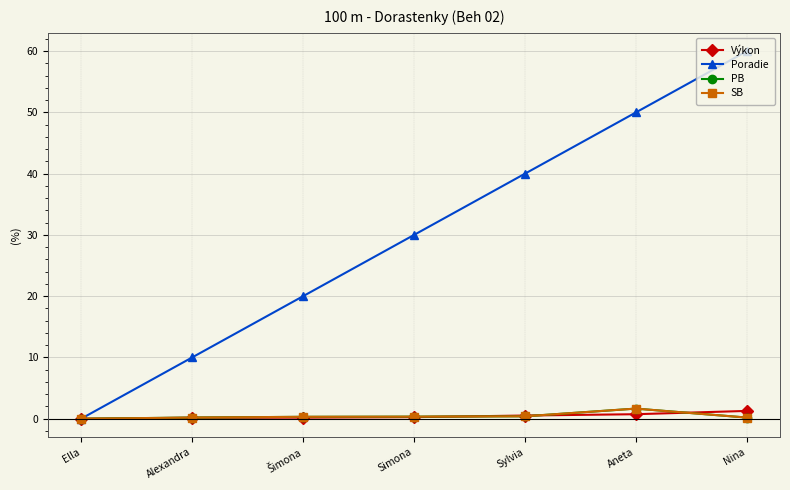

Reading left to right, list all the values displayed in this chart.

Výkon: Ella=0.0	Alexandra=0.2	Šimona=0.2	Simona=0.3	Sylvia=0.5	Aneta=0.7	Nina=1.3
Poradie: Ella=0.0	Alexandra=10.0	Šimona=20.0	Simona=30.0	Sylvia=40.0	Aneta=50.0	Nina=60.0
PB: Ella=0.0	Alexandra=0.2	Šimona=0.3	Simona=0.3	Sylvia=0.4	Aneta=1.7	Nina=0.2
SB: Ella=0.0	Alexandra=0.2	Šimona=0.3	Simona=0.3	Sylvia=0.4	Aneta=1.7	Nina=0.2